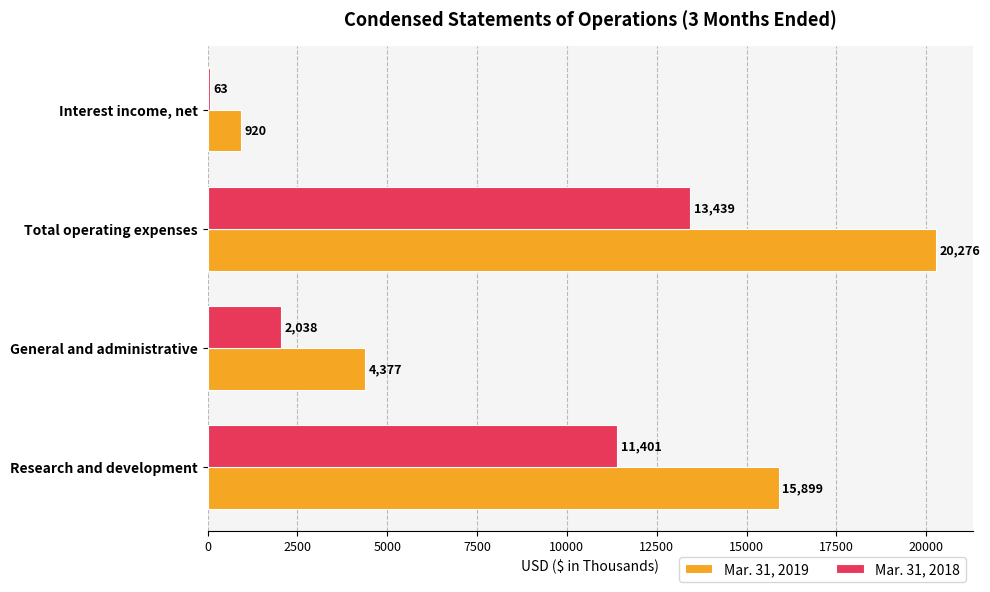

The Mar. 31, 2019 series shows 13121 at Total operating expenses. True or false?

False